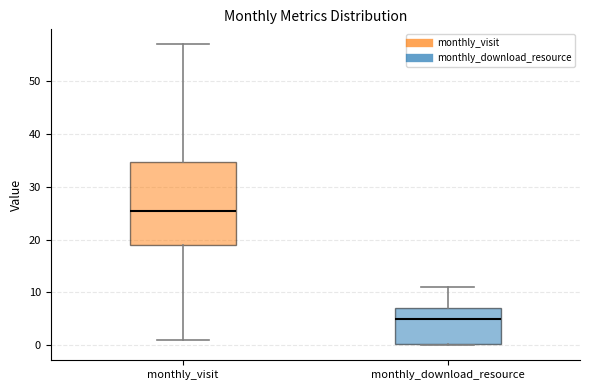

Where does the upper whisker of the box for monthly_visit end on the y-axis? The values are not printed on the chart, so give them approximately, as read against the axis.

57